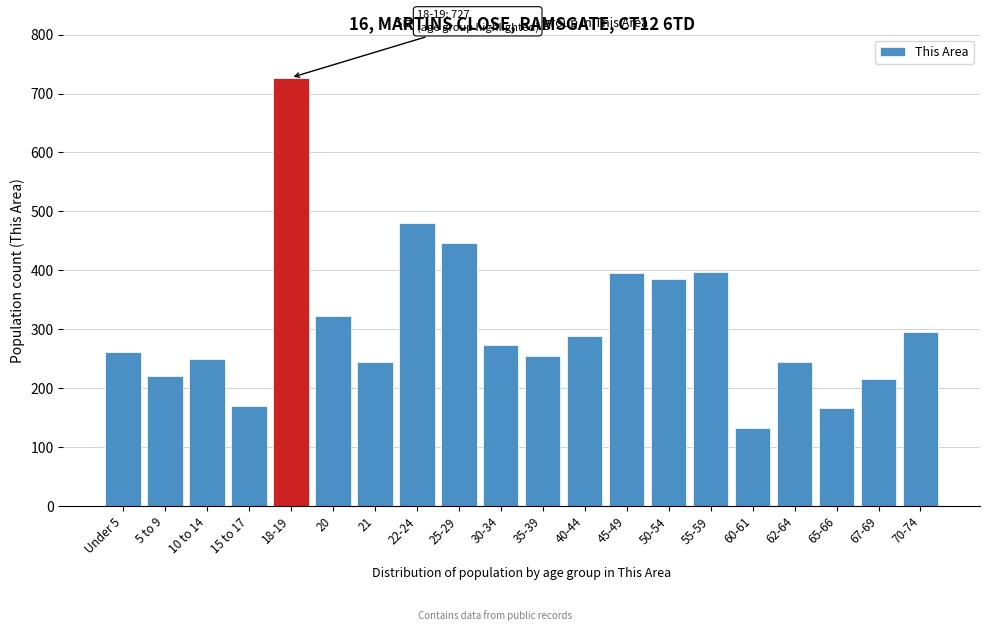

Between 15 to 17 and 21, which is larger?

21